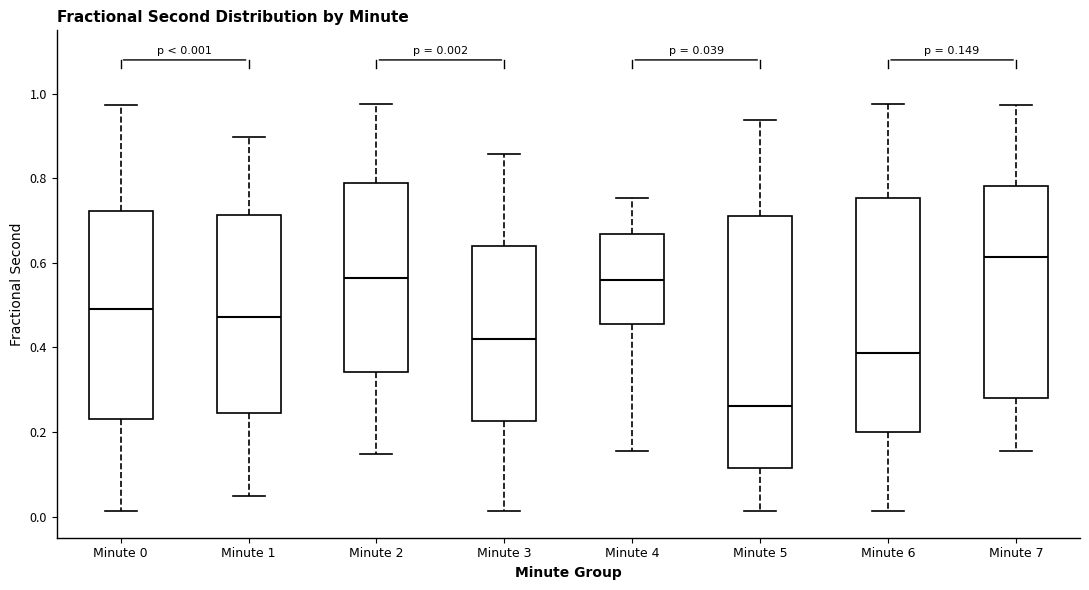

Which box has the lowest median line?

Minute 5